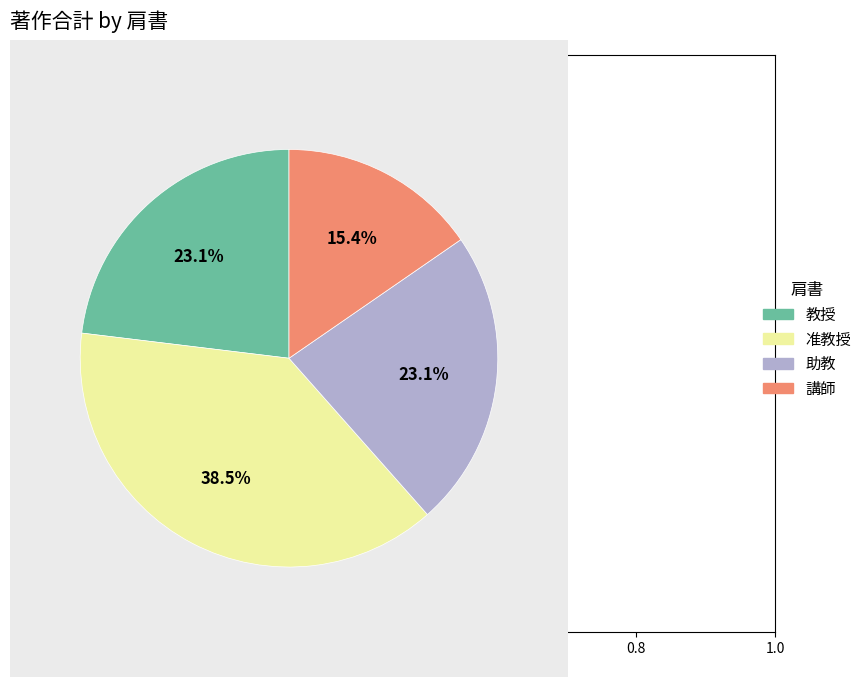

Is there any slice that represents more than half of the pie?

No